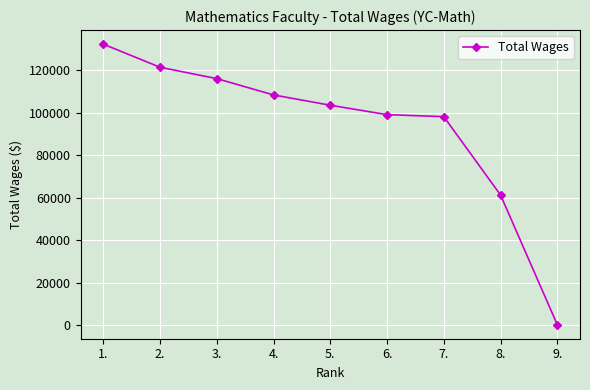

How many series are shown in this chart?

1